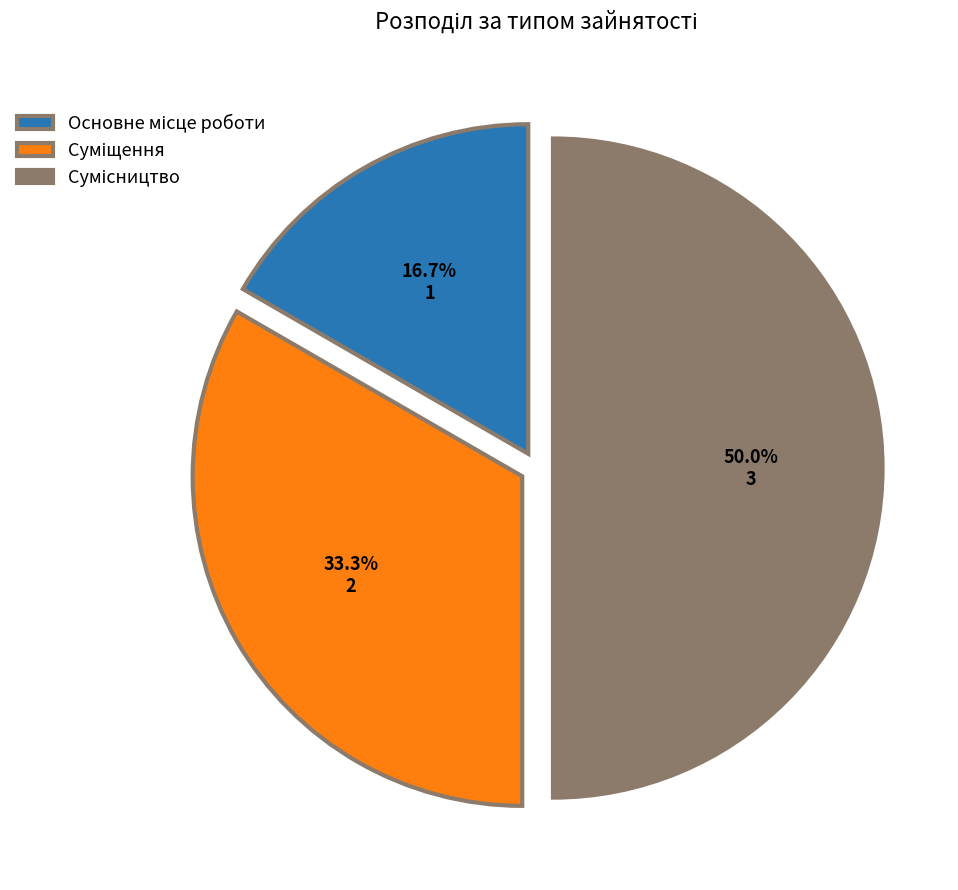

What is the ratio of the value at Суміщення to the value at Сумісництво?

0.7